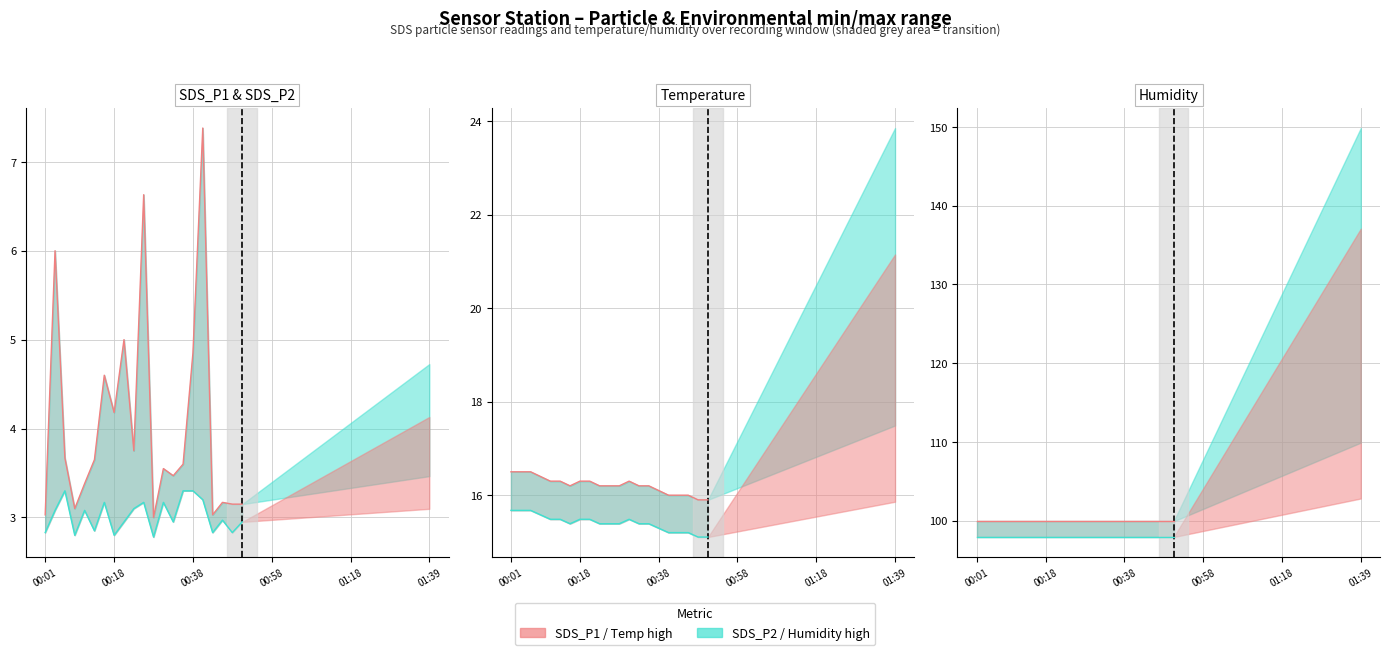

In SDS_P1 (µg/m³) line, how many points are higher than both neighbors (excluding endpoints)?

7